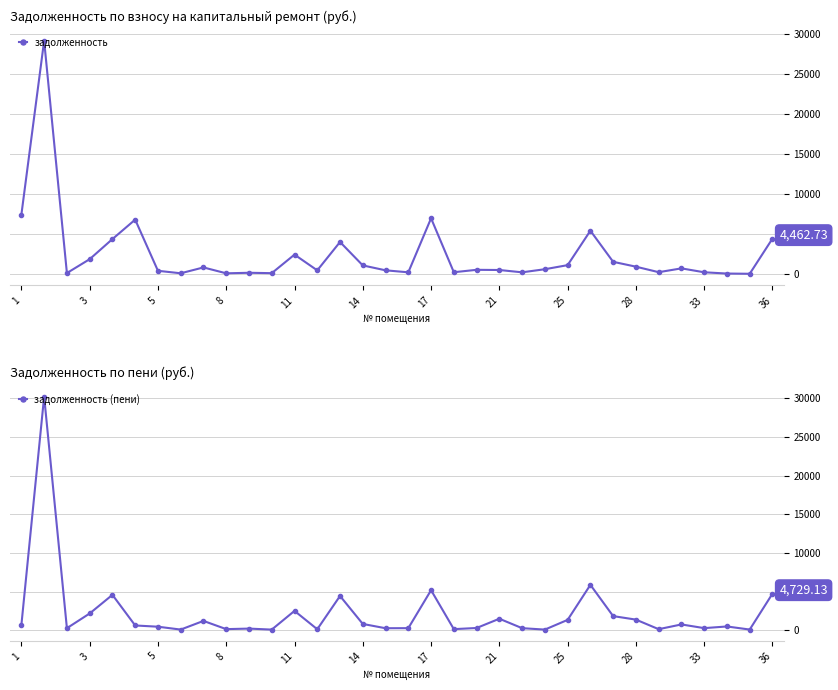

Is the value of задолженность at 21 greater than the value of задолженность (пени) at 21?

Yes